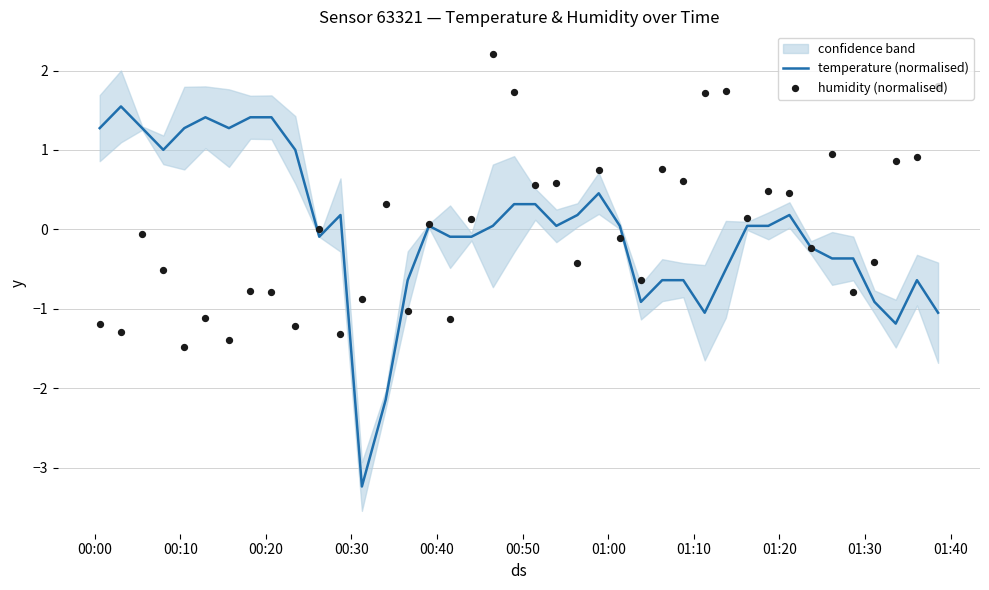

Which series has the largest total across all categories?

humidity (normalised)